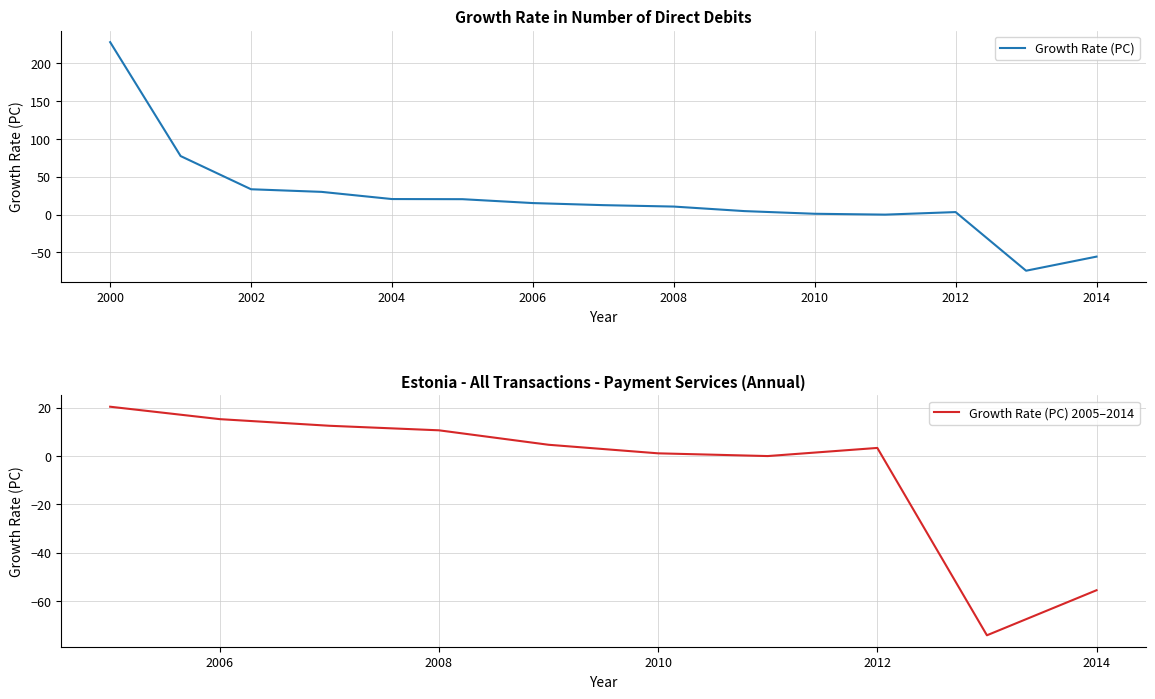

At which category does the chart reach its minimum across all series?

2013